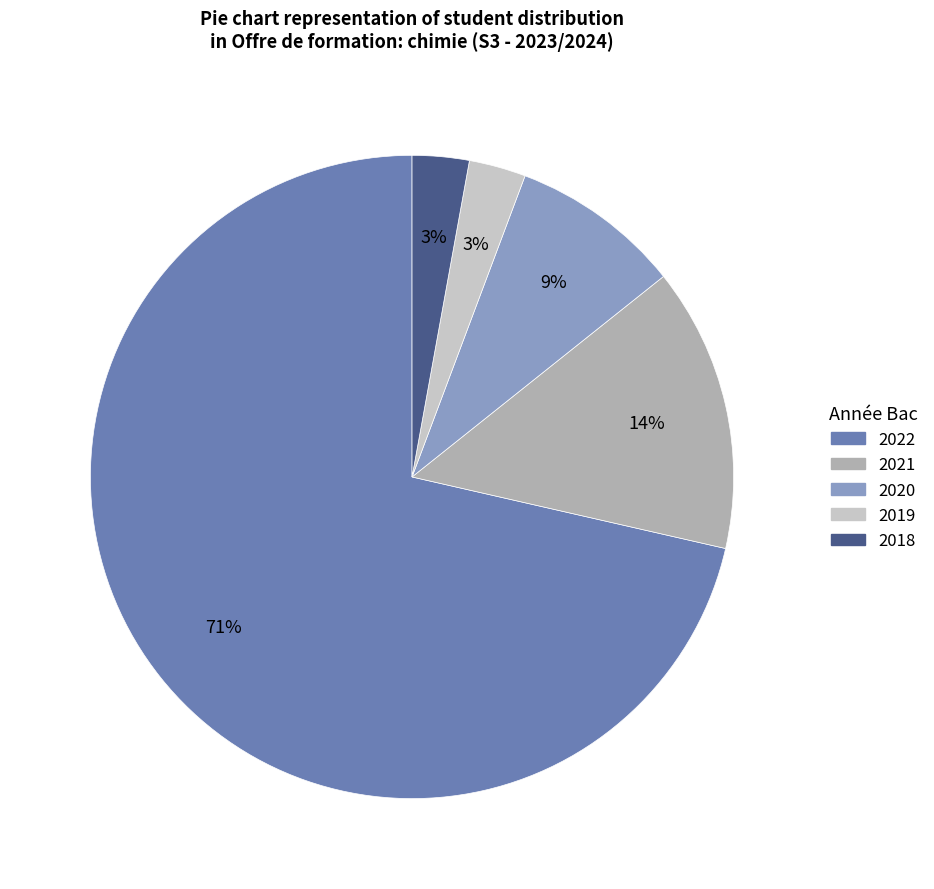

Count the number of slices in the pie.

5